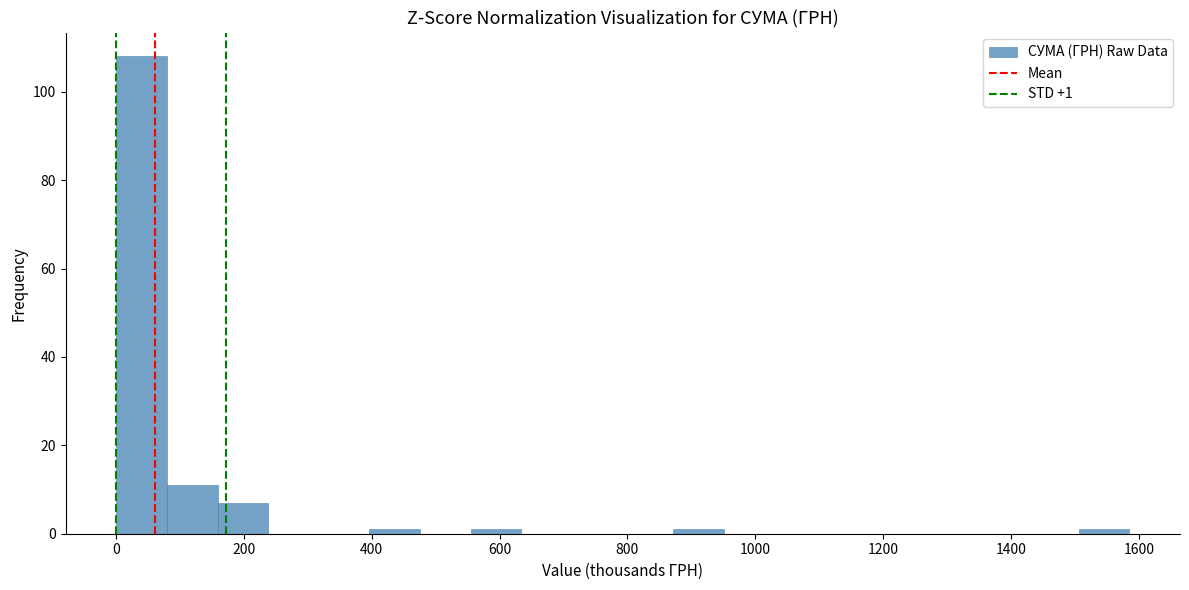

Around what value on the x-axis is the tallest bar? Give the approximate position of its centre, as read against the axis.

40